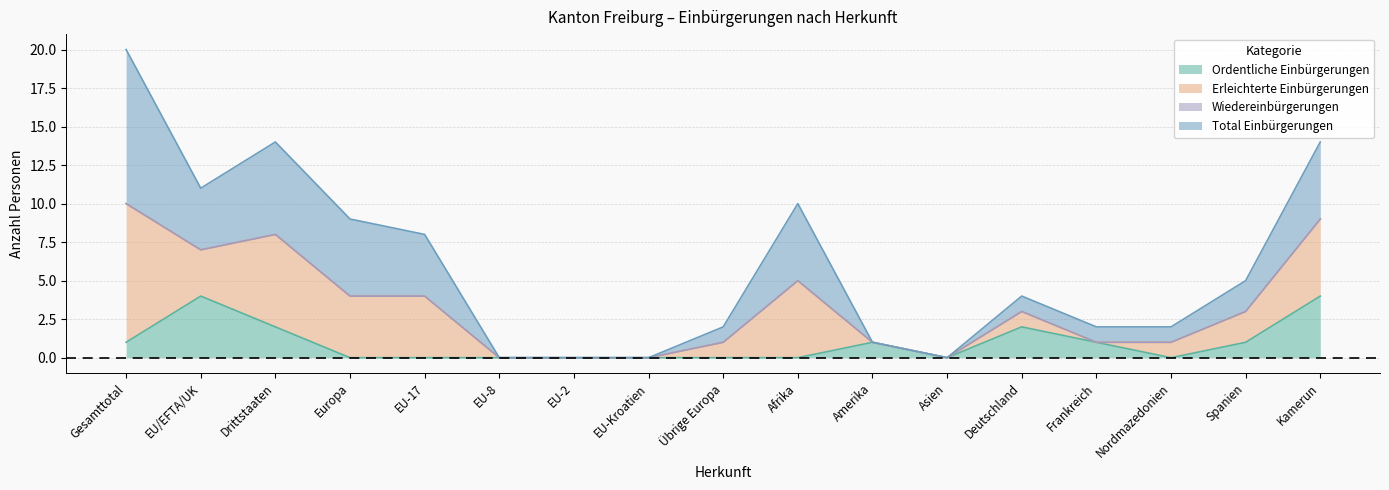

Count the number of categories in the chart.

17